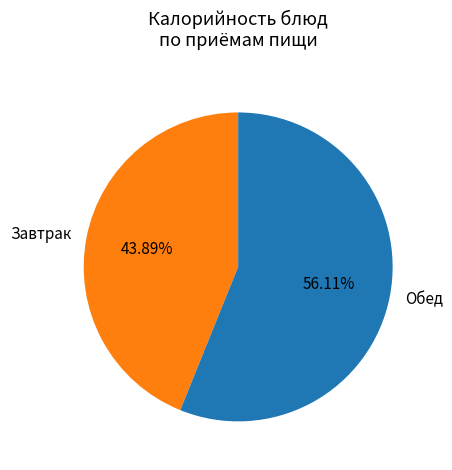

How many segments does this pie chart have?

2